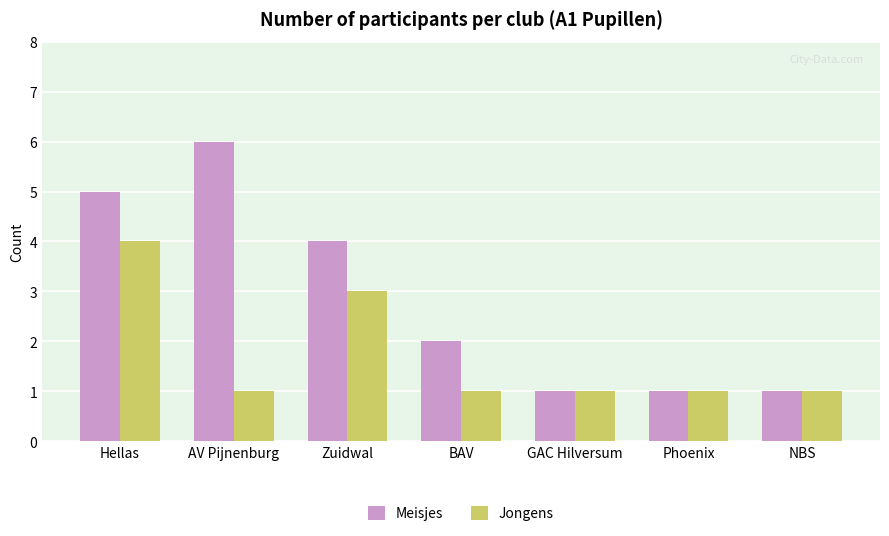

How many bars are there in total?

14